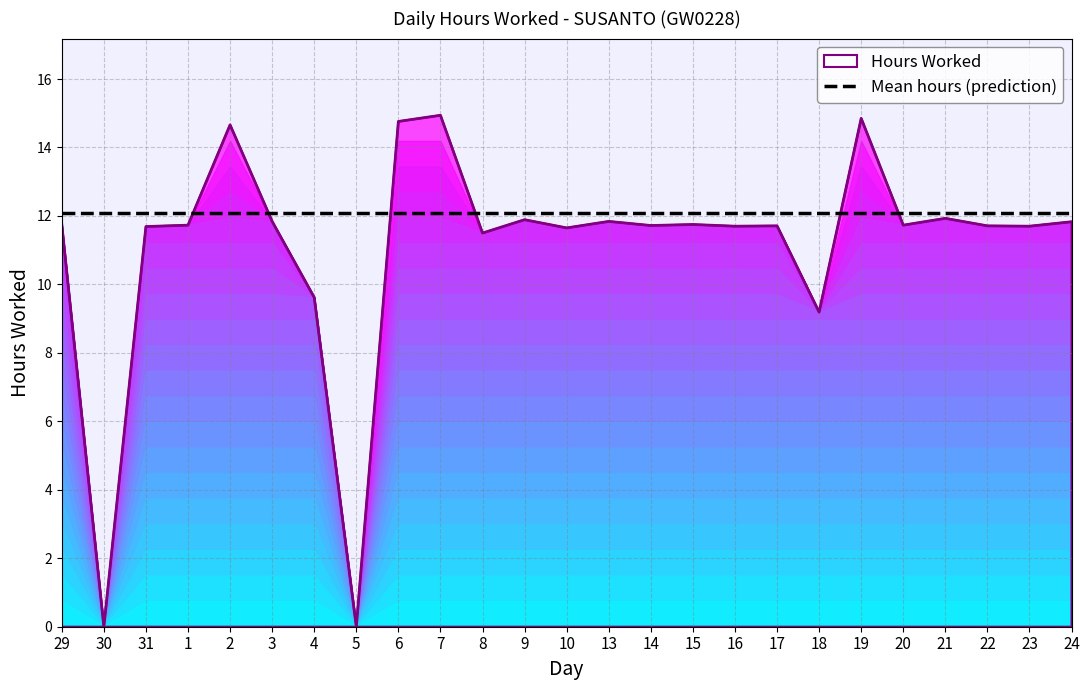

Reading left to right, extract all data points from this chart.

11.8	0.0	11.7	11.7	14.7	11.8	9.6	0.0	14.8	14.9	11.5	11.9	11.7	11.8	11.7	11.8	11.7	11.7	9.2	14.8	11.7	11.9	11.7	11.7	11.8